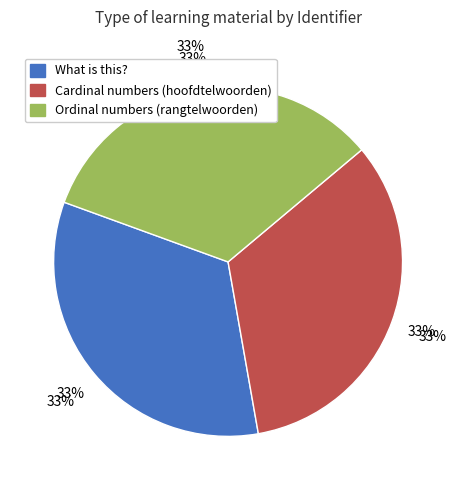

Rank the categories by value from lowest to highest.

What is this?, Cardinal numbers (hoofdtelwoorden), Ordinal numbers (rangtelwoorden)